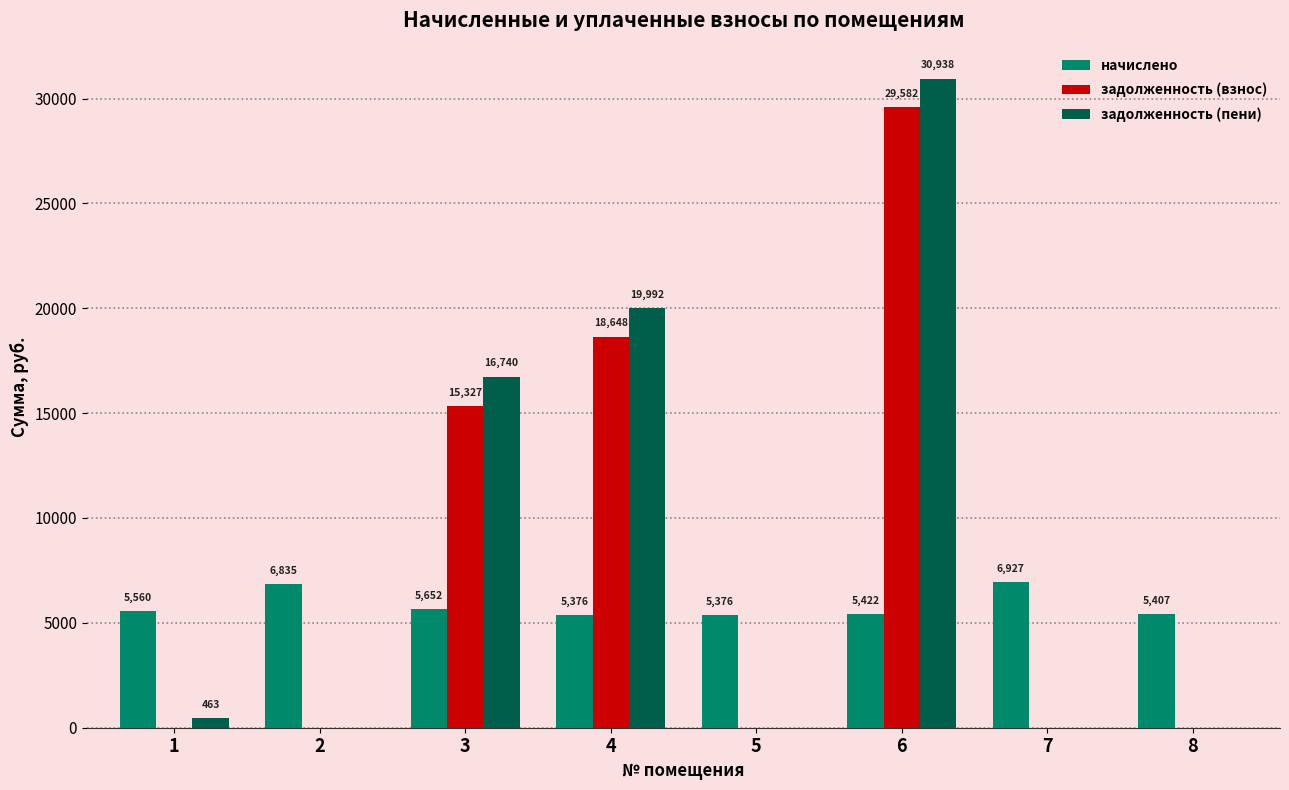

Are the bars grouped side by side (vs. stacked)?

Yes